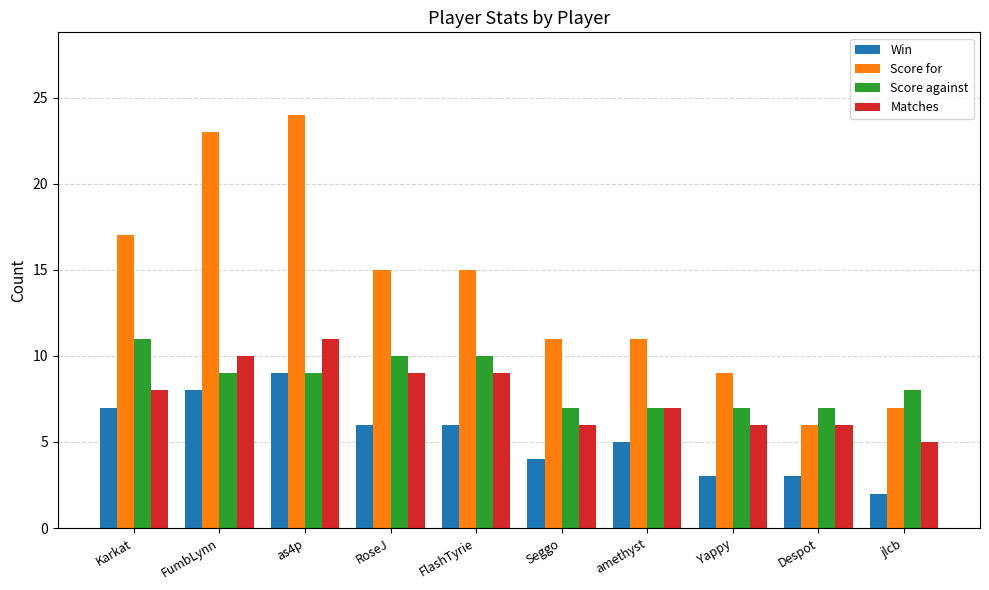

What is the smallest value displayed?

2